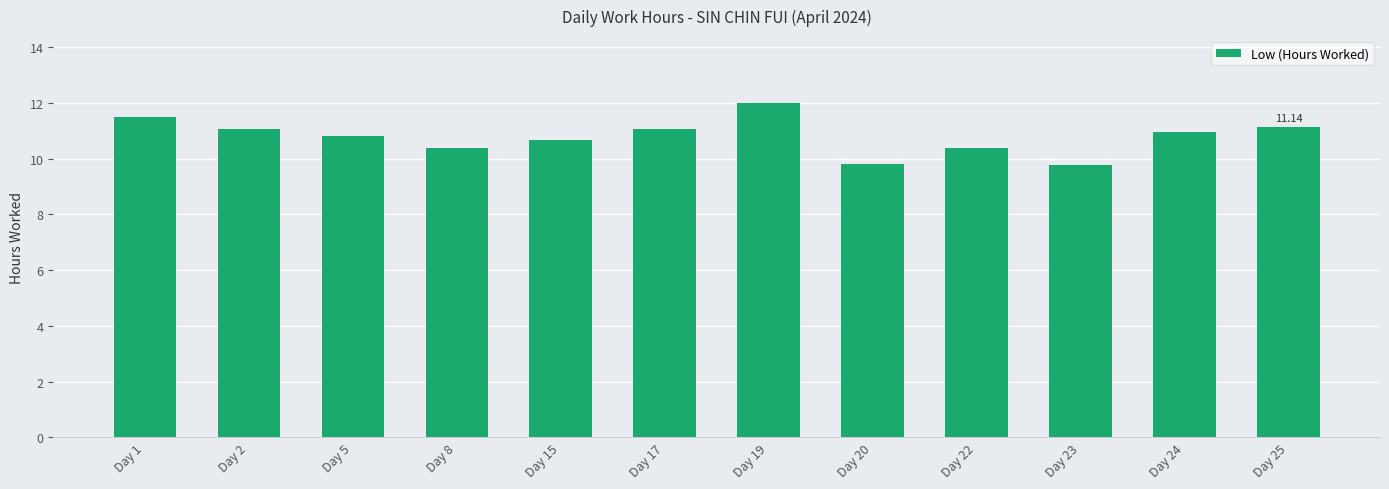

What is the approximate value at Day 23?

9.8